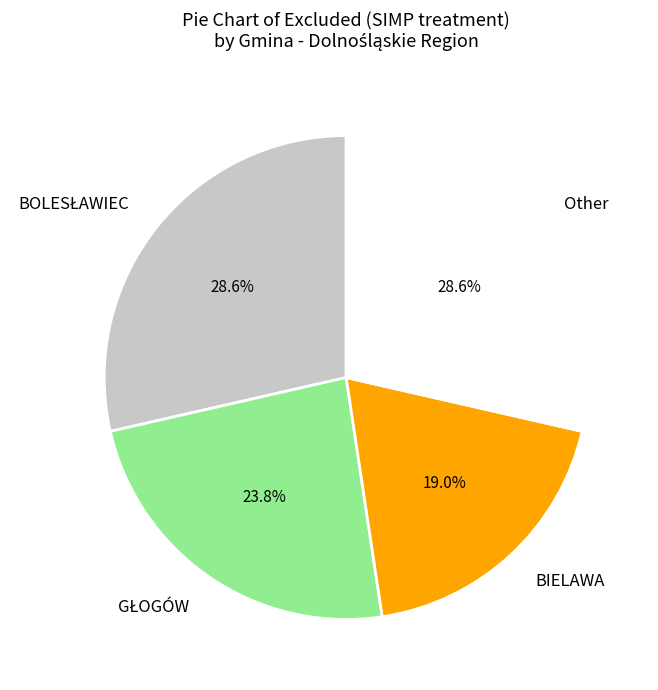

Which slice is the smallest?

BIELAWA